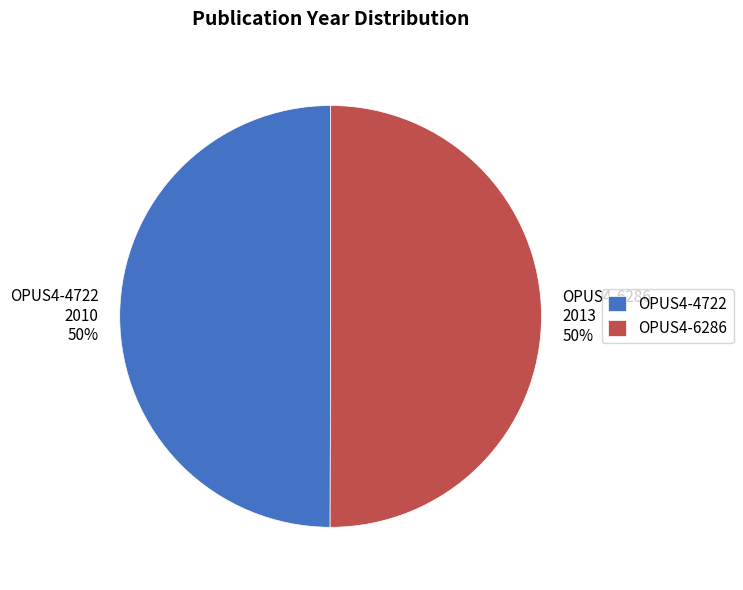

What percentage is the OPUS4-4722 slice, to the nearest percent?

50%